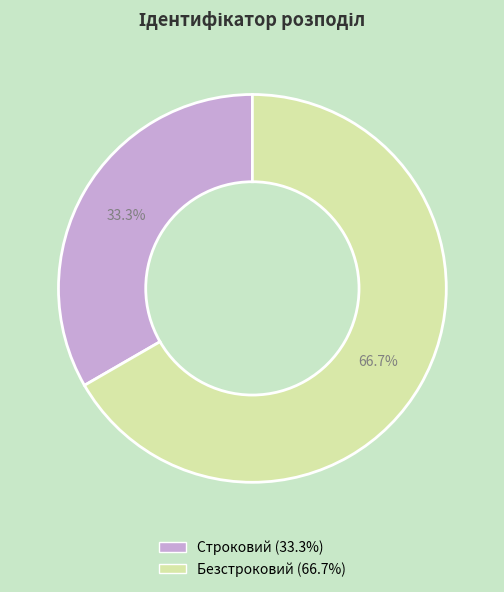

Which category has the biggest portion of the pie?

Безстроковий